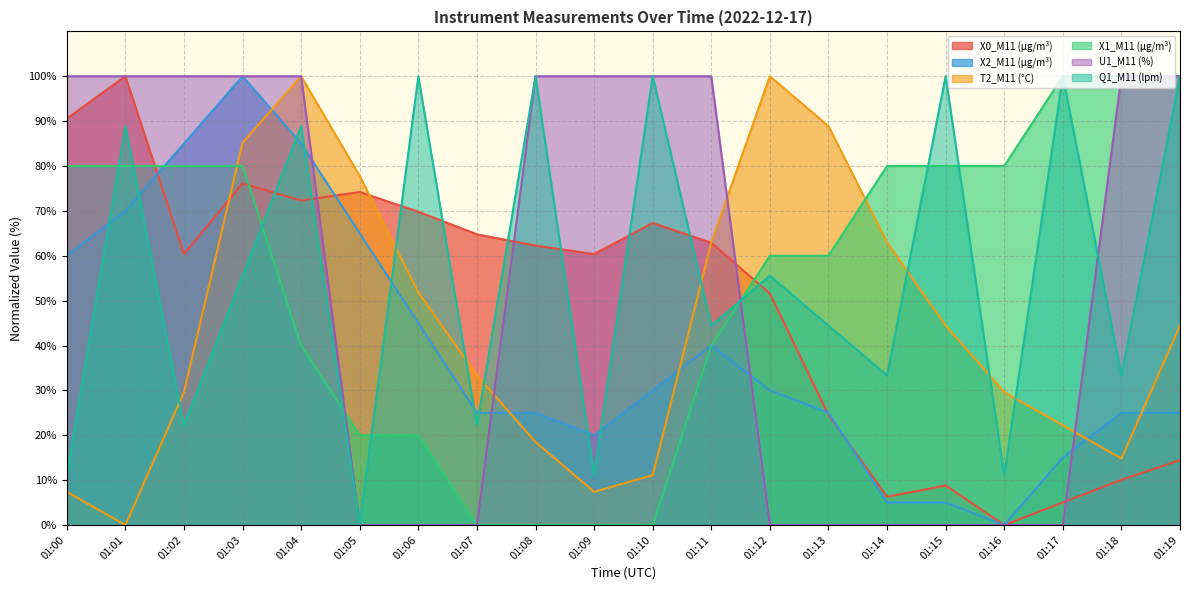

Rank the series by their maximum value, from lowest to highest.

X0_M11 (μg/m³), X2_M11 (μg/m³), T2_M11 (°C), X1_M11 (μg/m³), U1_M11 (%), Q1_M11 (lpm)